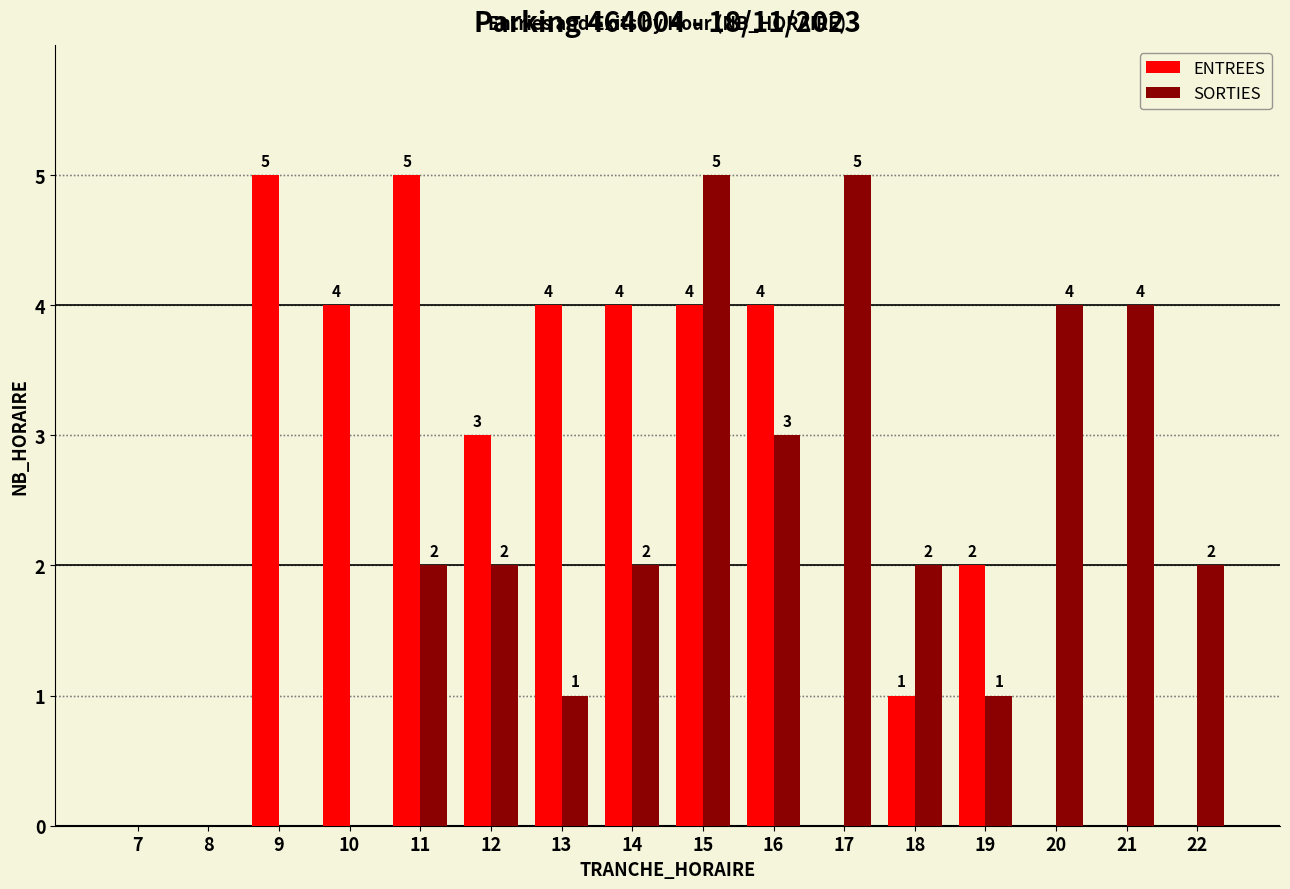

How many data points does each series have?

16